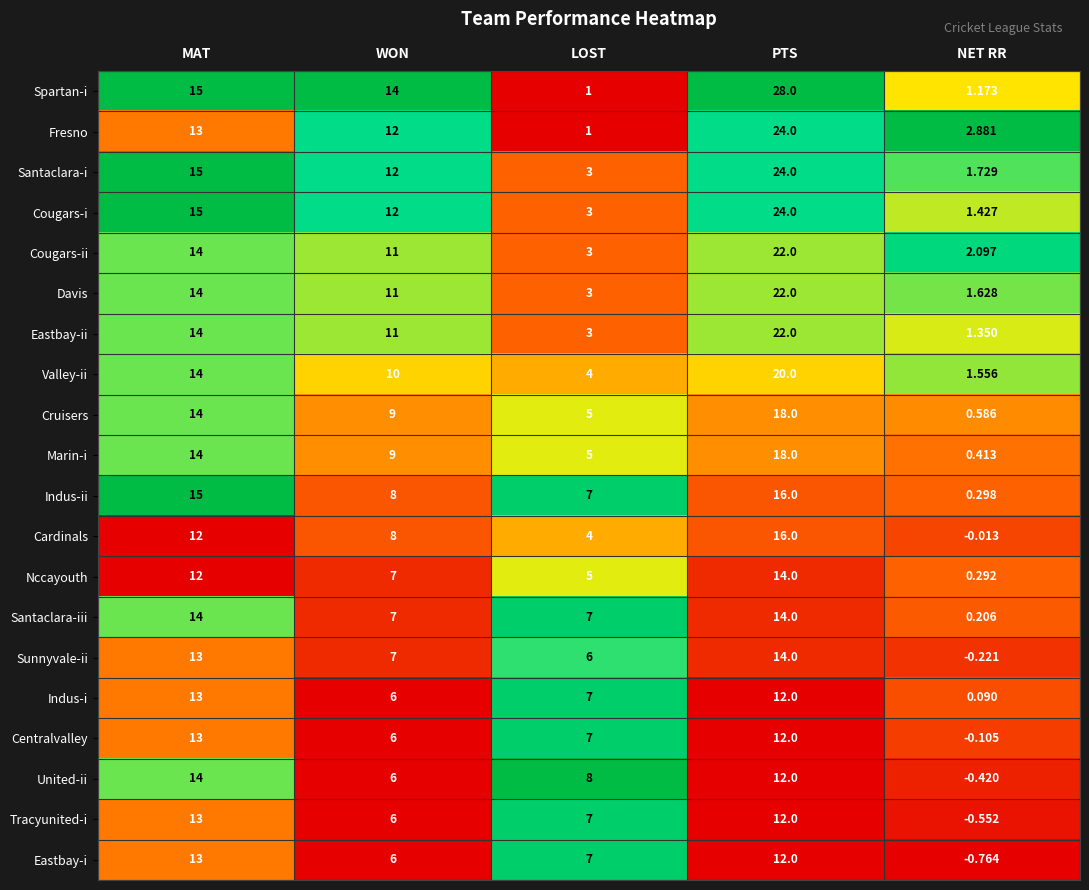

Rank the categories by Davis value from lowest to highest.

NET RR, LOST, WON, MAT, PTS